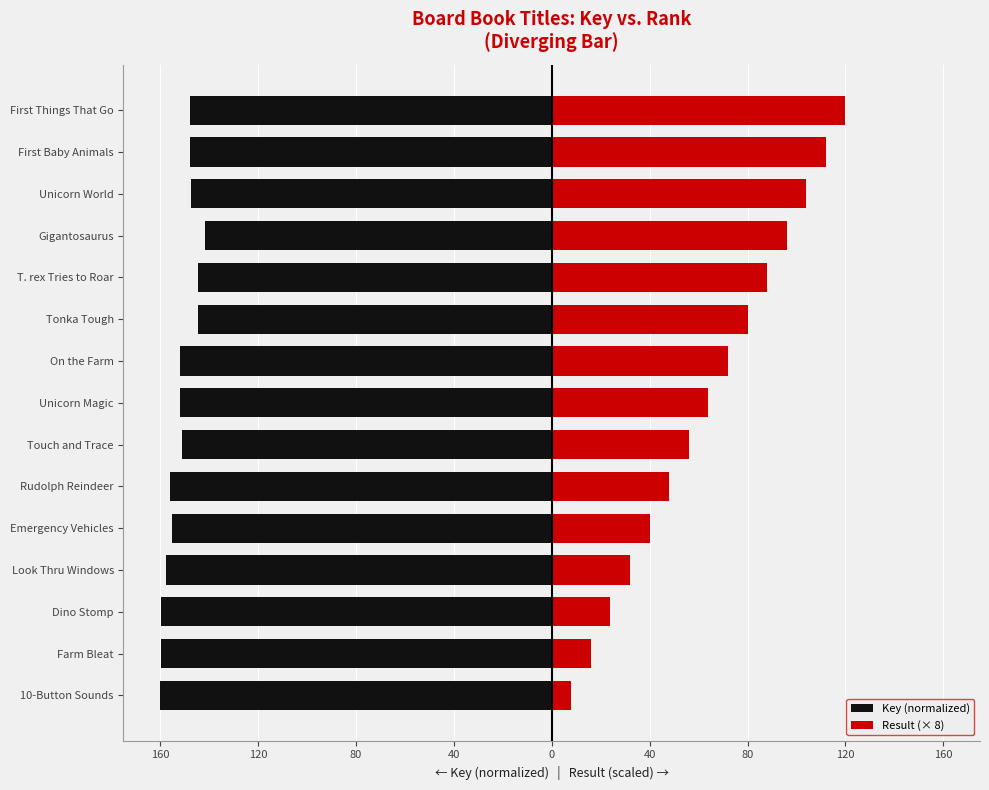

How many bars are there in each group?

2